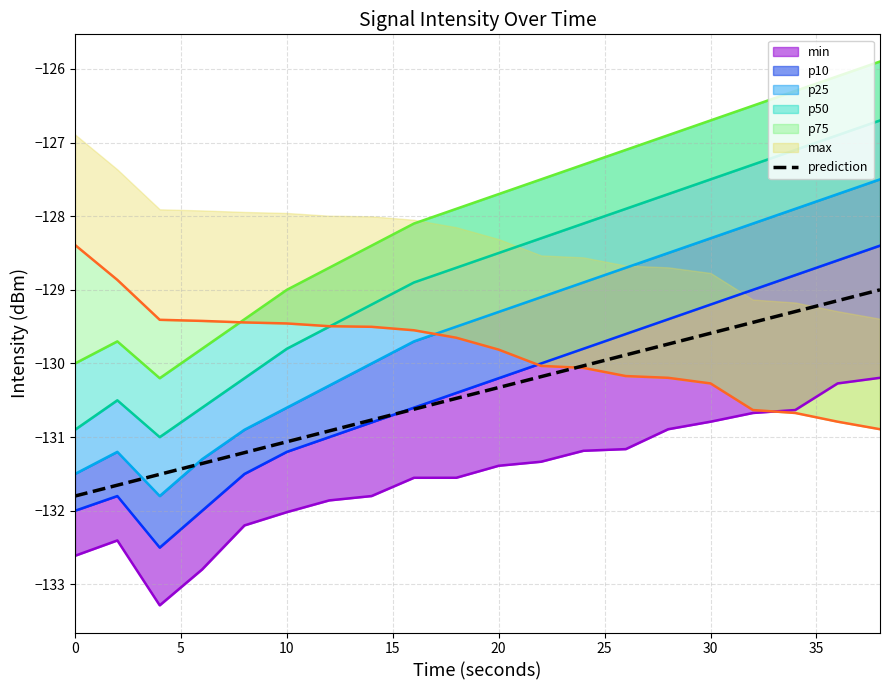

How many data points does each series have?

20